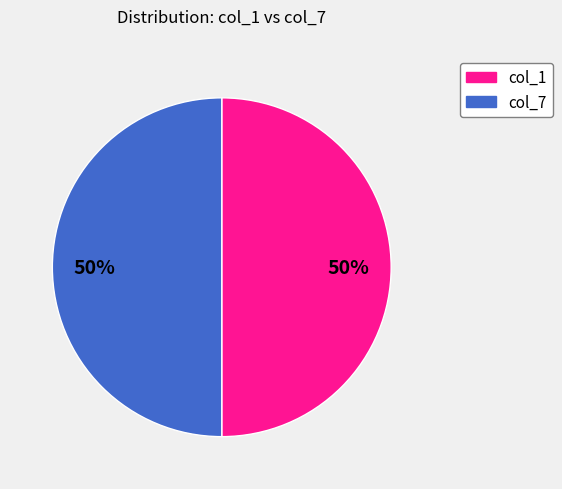

How many segments does this pie chart have?

2